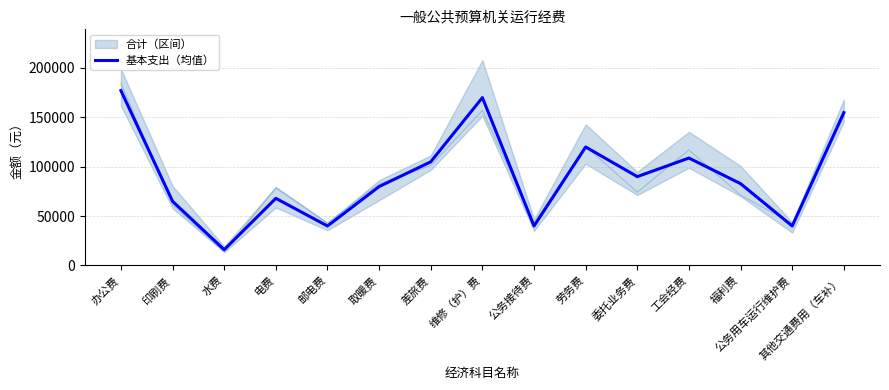

What is the difference between the values at 其他交通费用（车补） and 水费?

138800.0